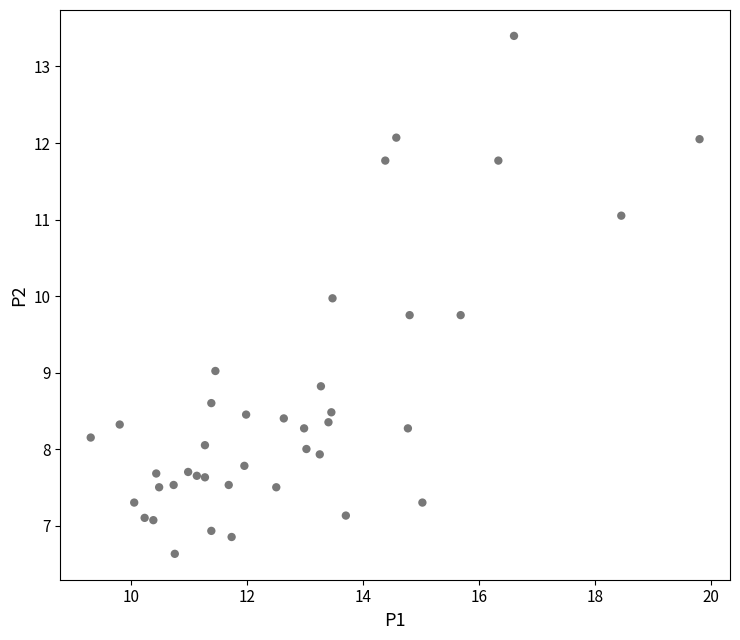

What is the range of X values (max minus min)?

10.5